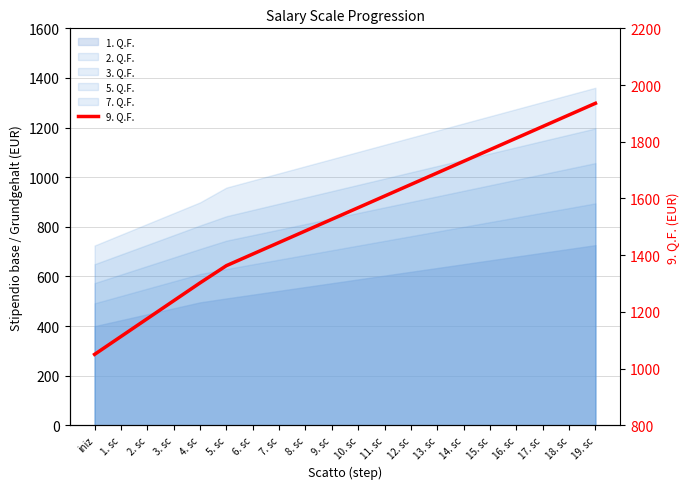

What is the minimum value shown in the chart?

1050.3